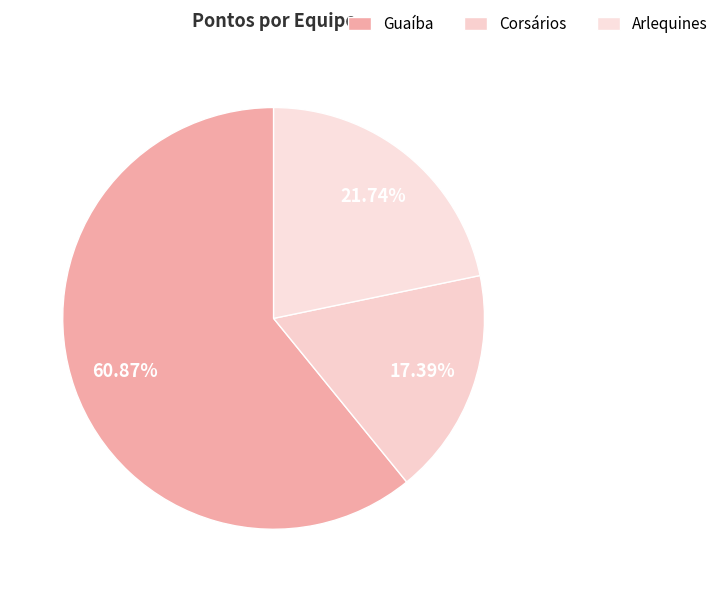

Does any single category account for the majority?

Yes